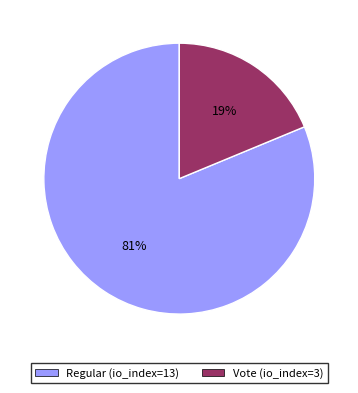

Which has a higher value, Regular (io_index=13) or Vote (io_index=3)?

Regular (io_index=13)